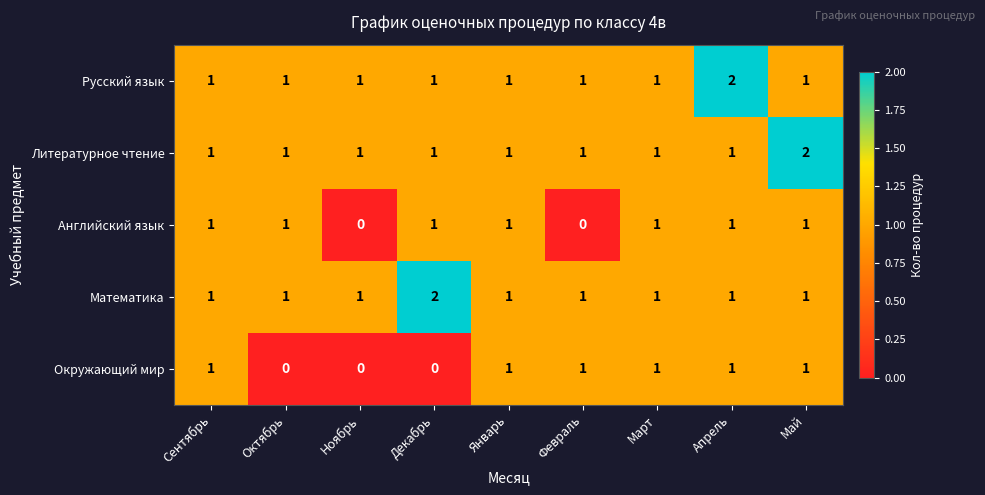

What is the sum of all Английский язык values?

7